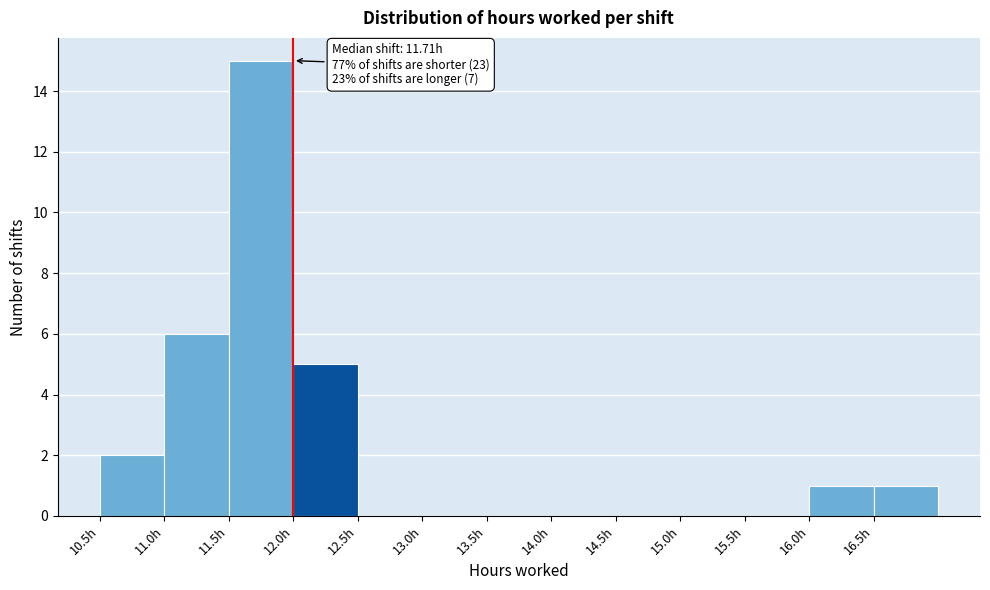

Over which range of the x-axis is the bar tallest?

11.5 to 12.0